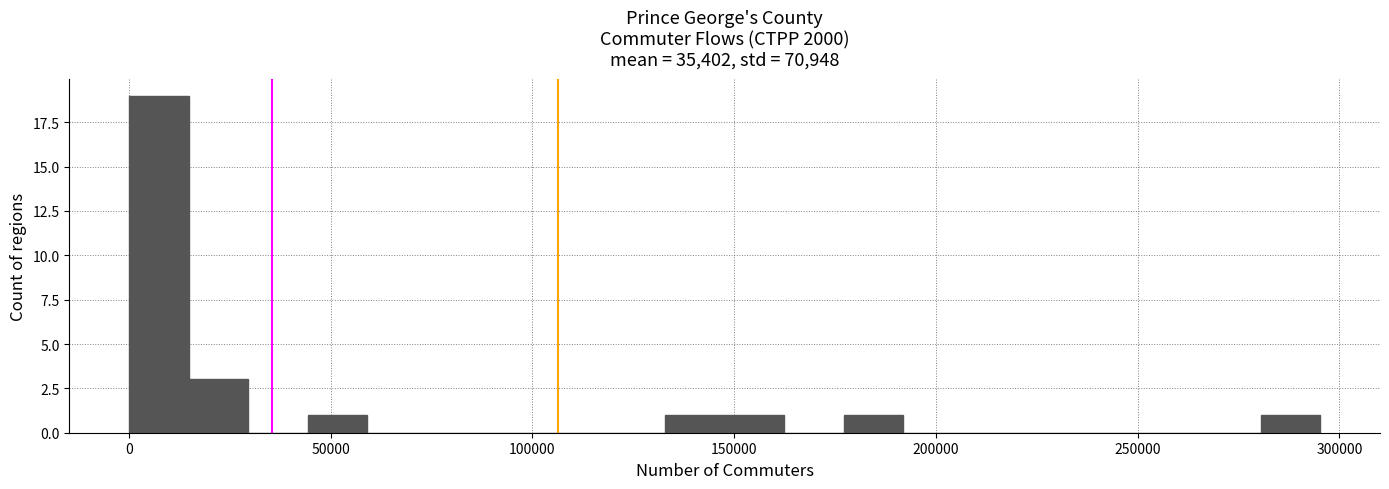

Around what value on the x-axis is the tallest bar? Give the approximate position of its centre, as read against the axis.

5000